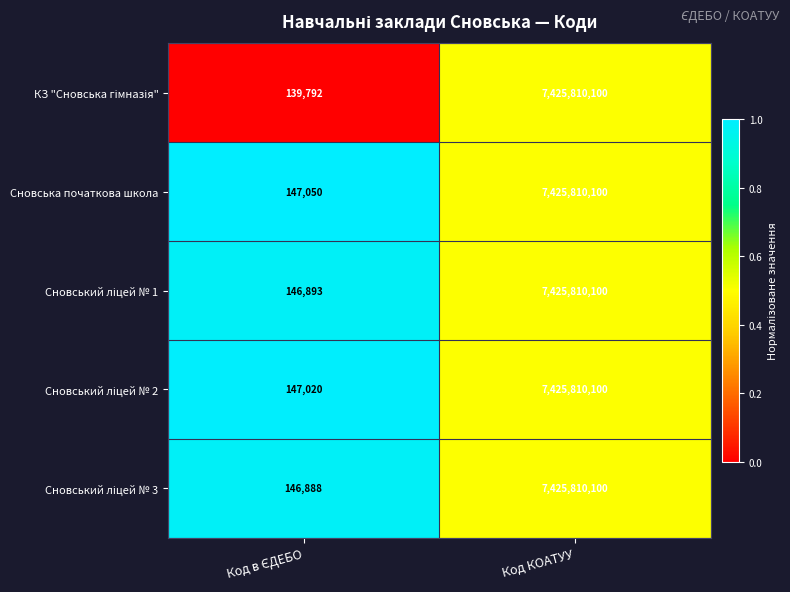

What is the greatest value displayed?

7425810100